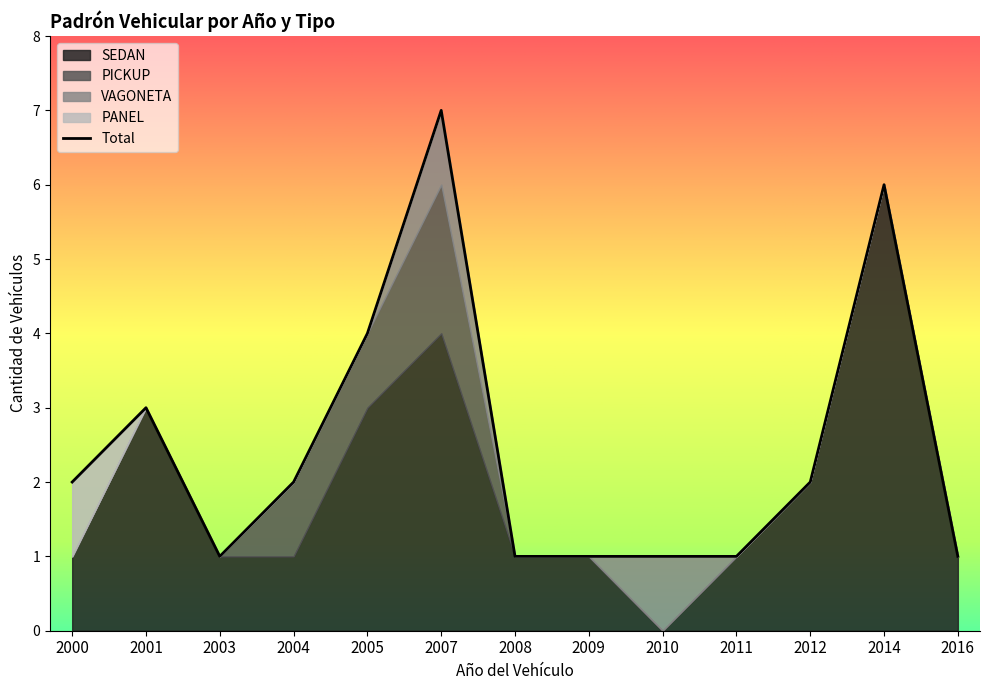

Is it true that Total equals 3 at 2012?

False